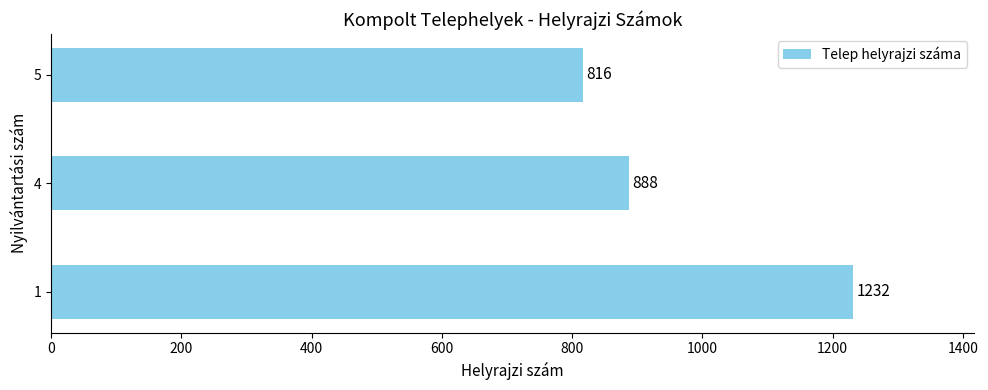

What is the sum of all values?

2936